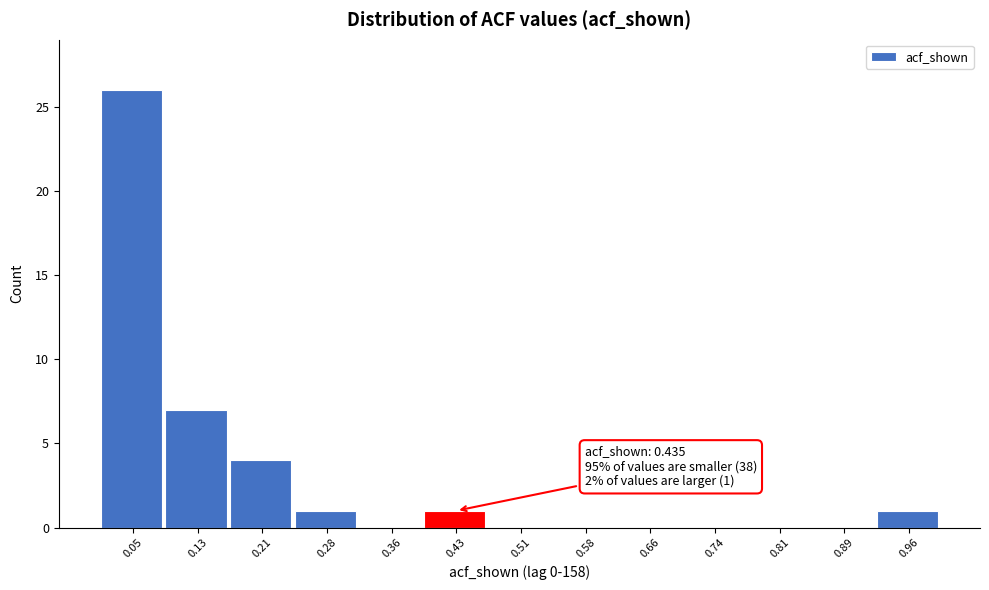

Which range on the x-axis has the tallest bar?

0.02 to 0.09